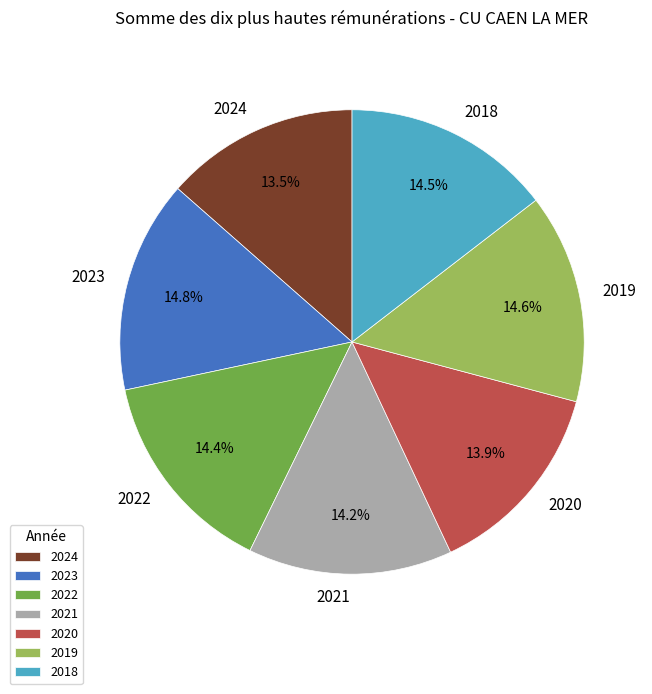

Is there any slice that represents more than half of the pie?

No